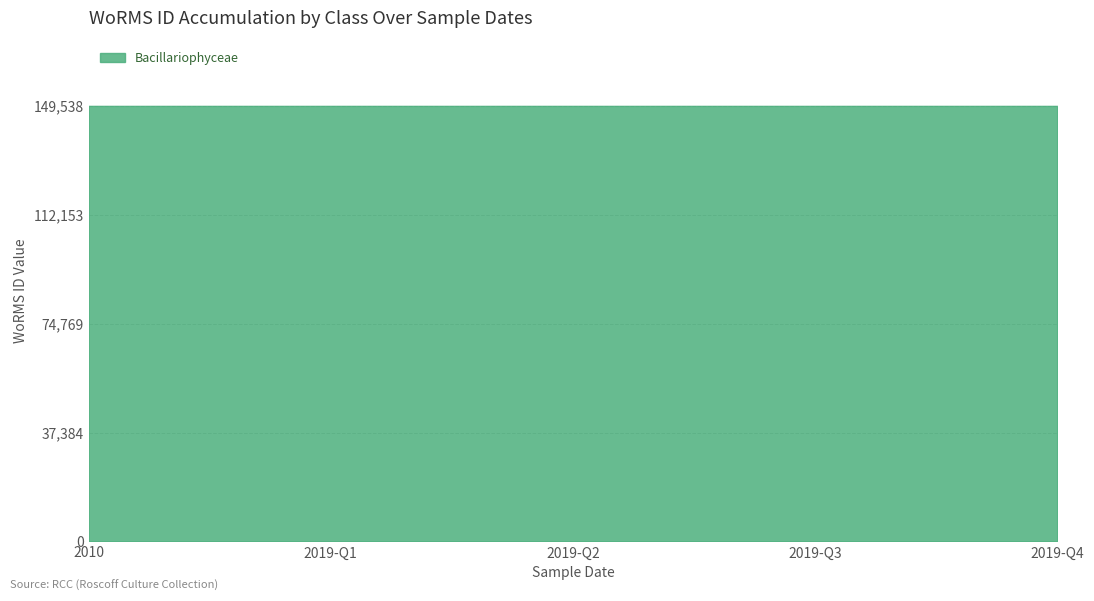

Between 01-04-2019 and 01-04-2019, which is larger?

01-04-2019